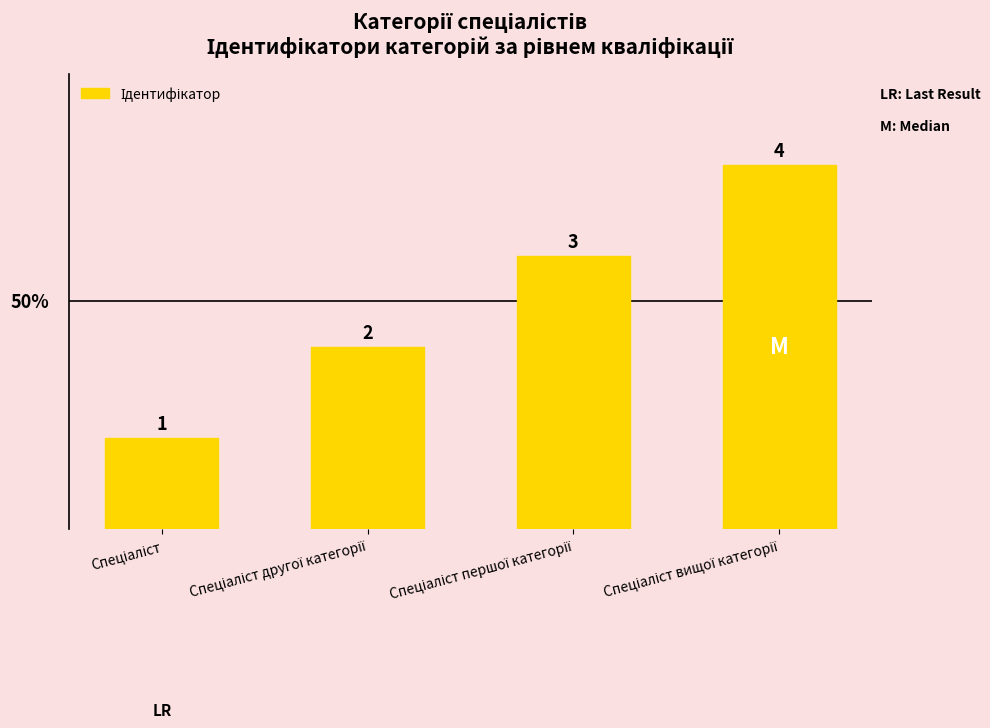

What is the value of the 1st bar from the left?

1